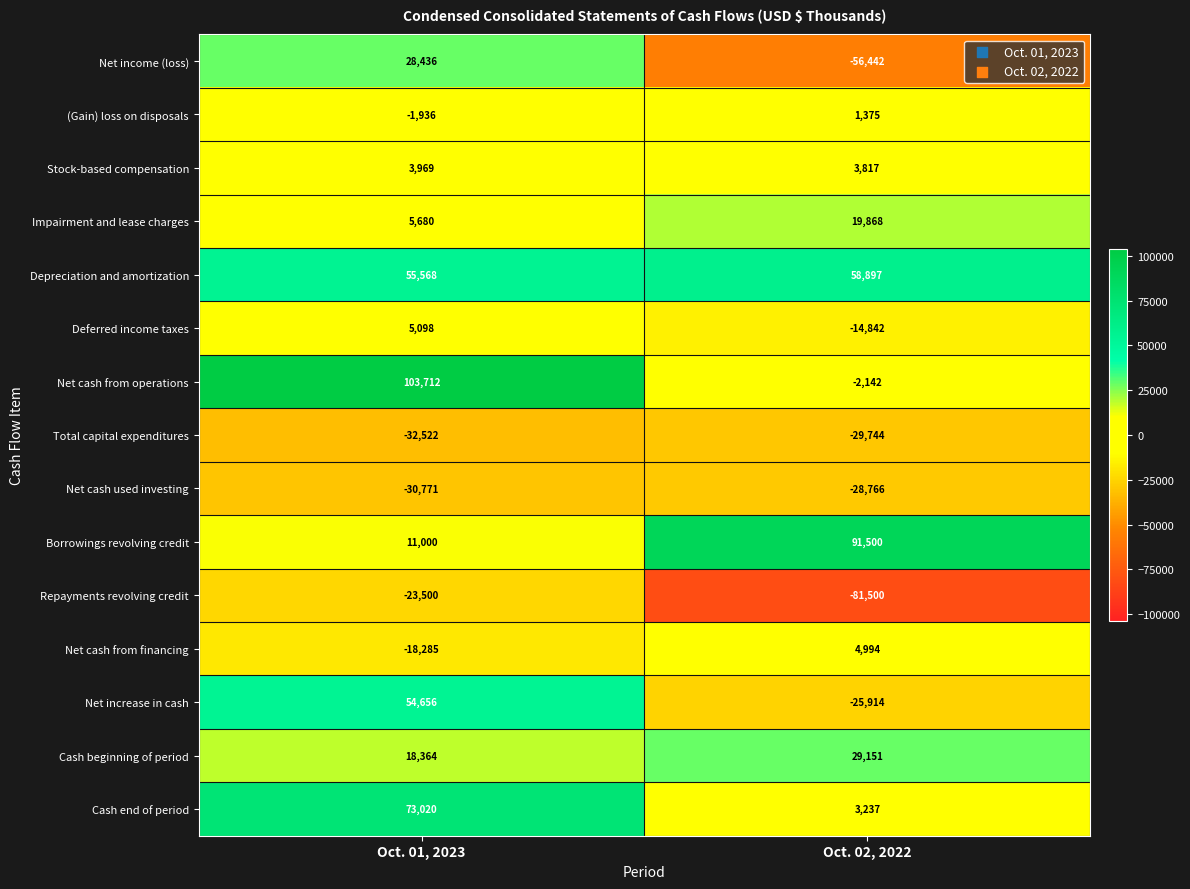

Which label corresponds to the largest value in the chart?

Oct. 01, 2023